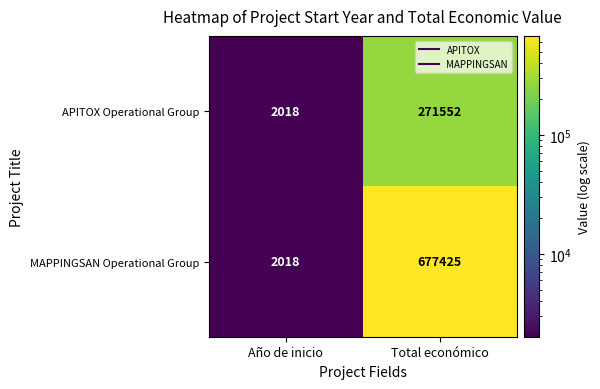

Reading right to left, what are all the values shown in this chart?

APITOX Operational Group: Total económico=271552	Año de inicio=2018
MAPPINGSAN Operational Group: Total económico=677425	Año de inicio=2018